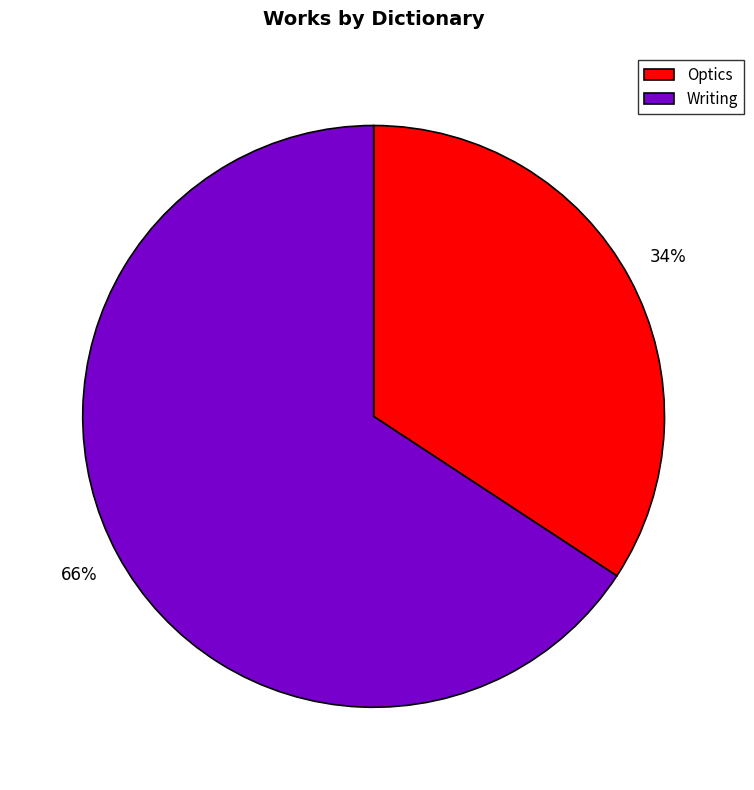

Does Optics account for over 50% of the chart?

No